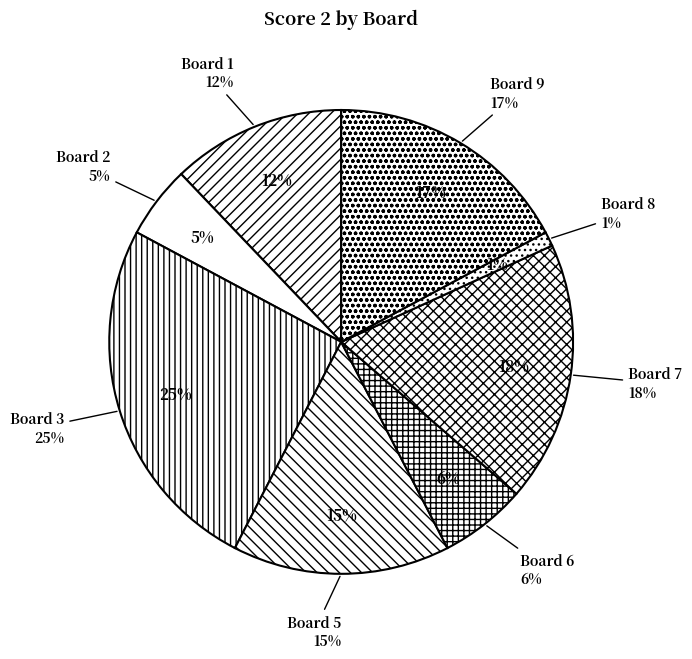

The 2 slice represents 1% of the pie. True or false?

False